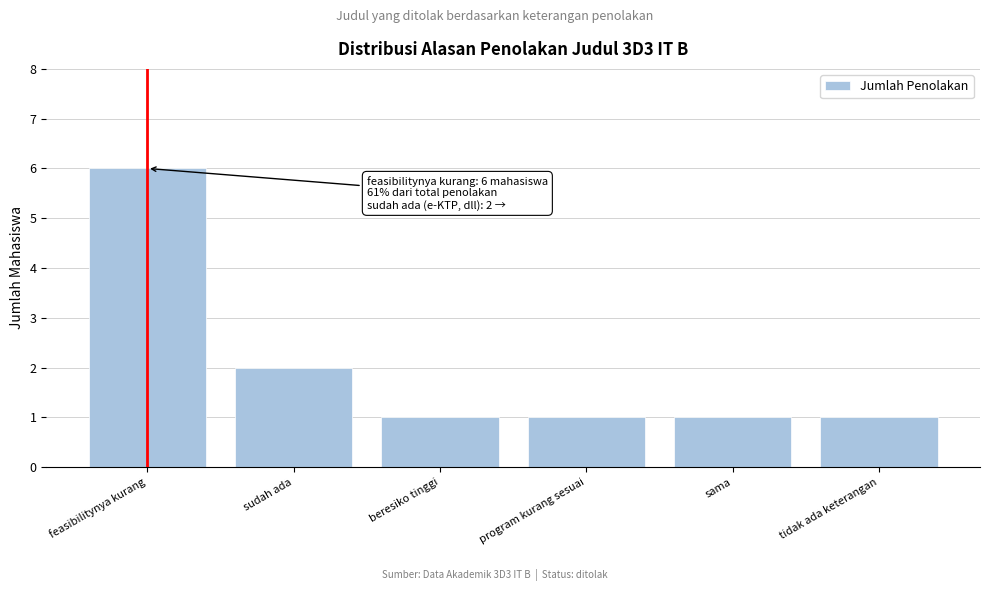

Reading left to right, transcribe all the data shown in this chart.

6	2	1	1	1	1